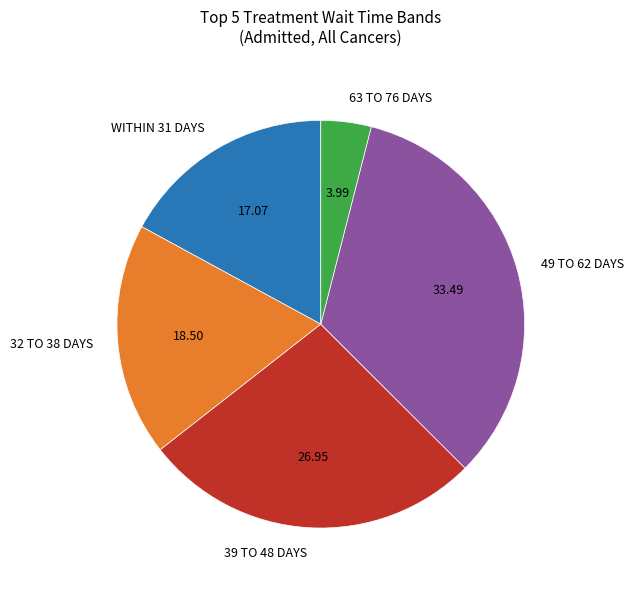

Does any single category account for the majority?

No